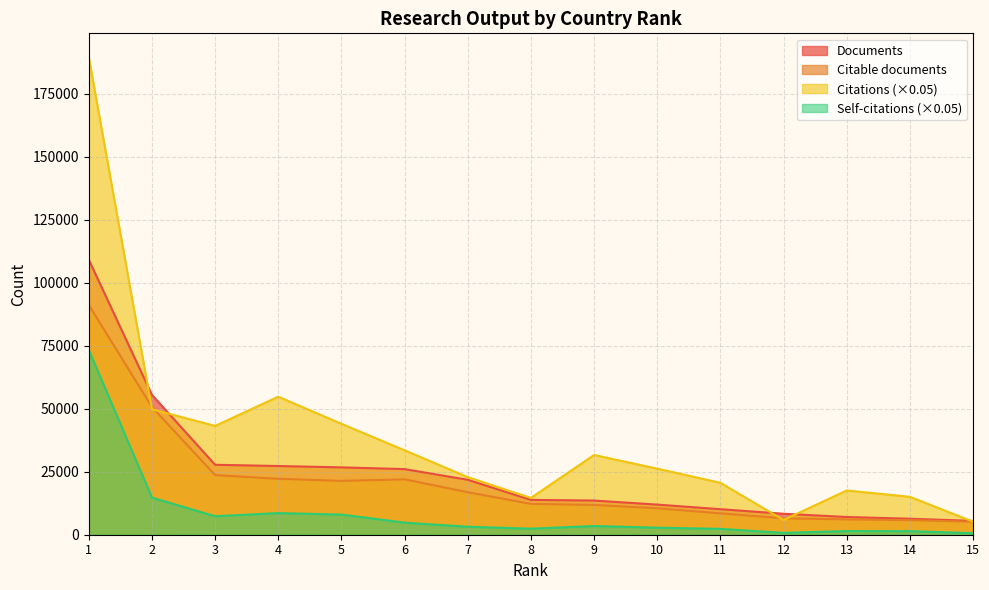

Is it true that Documents equals 39775.0 at 6?

False